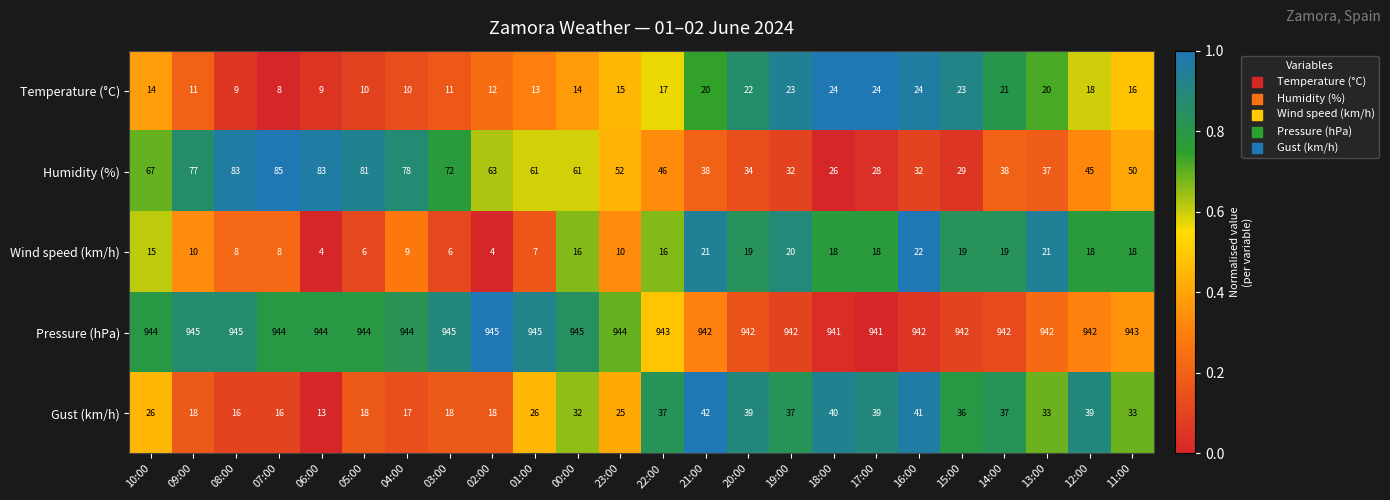

What is the difference between the second highest and minimum values in the Gust (km/h) series?

28